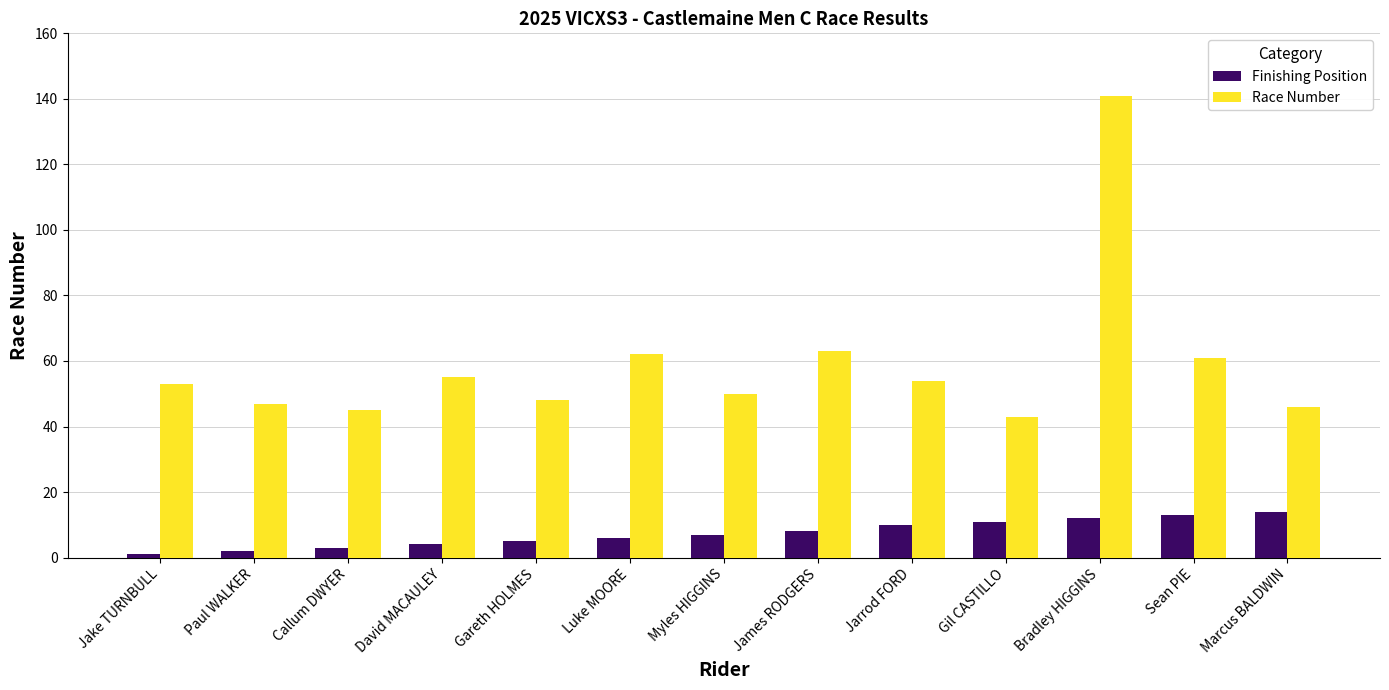

Rank the series by their average value, from lowest to highest.

Finishing Position, Race Number